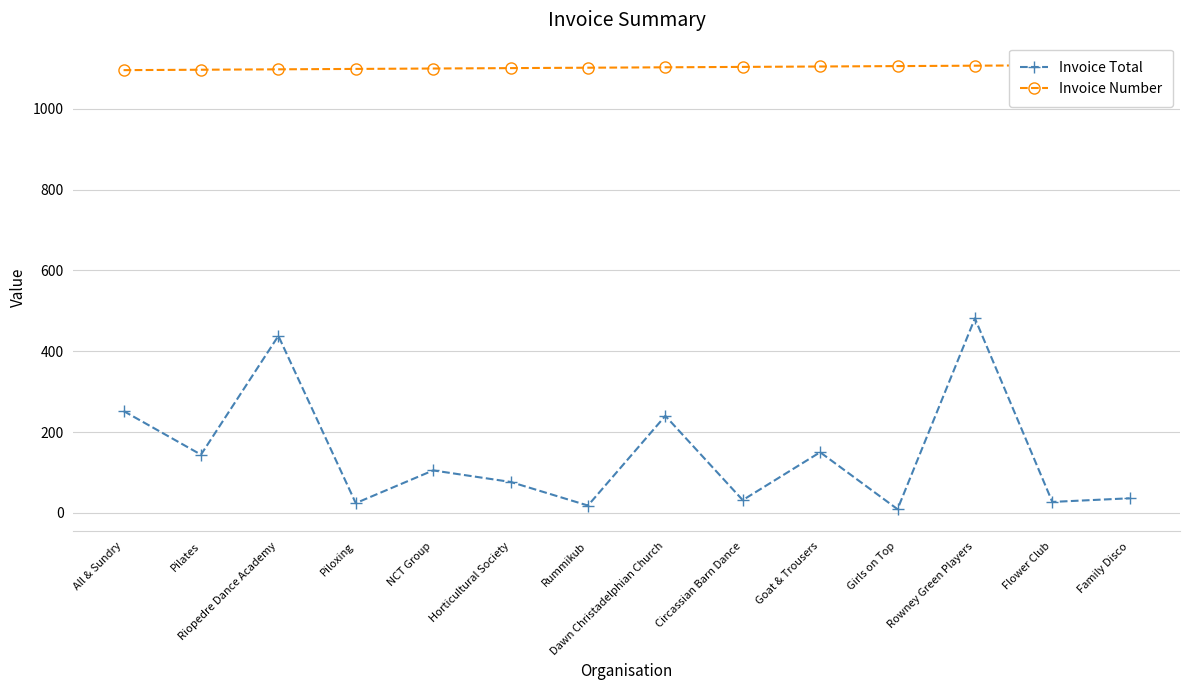

Reading left to right, transcribe all the data shown in this chart.

Invoice Total: 252.0	144.0	438.0	24.0	105.0	76.5	18.0	240.0	31.5	150.0	9.0	481.5	27.0	36.0
Invoice Number: 1096.0	1097.0	1098.0	1099.0	1100.0	1101.0	1102.0	1103.0	1104.0	1105.0	1106.0	1107.0	1108.0	1109.0